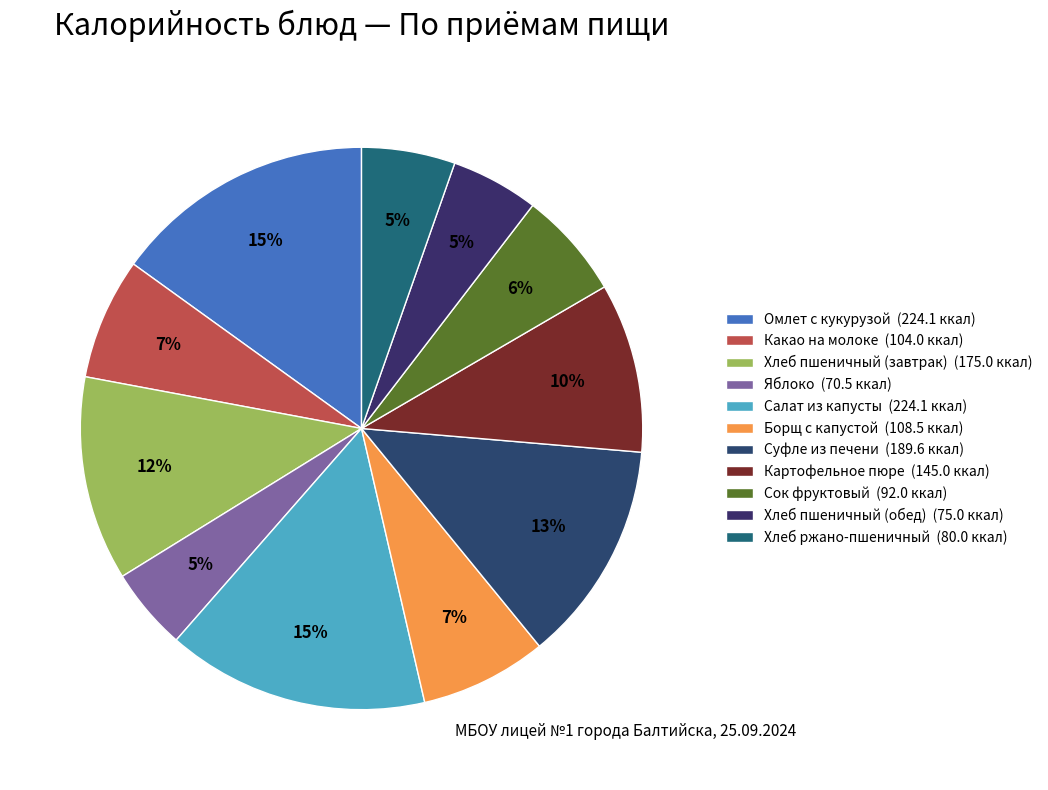

True or false: Борщ с капустой accounts for 1% of the total.

False